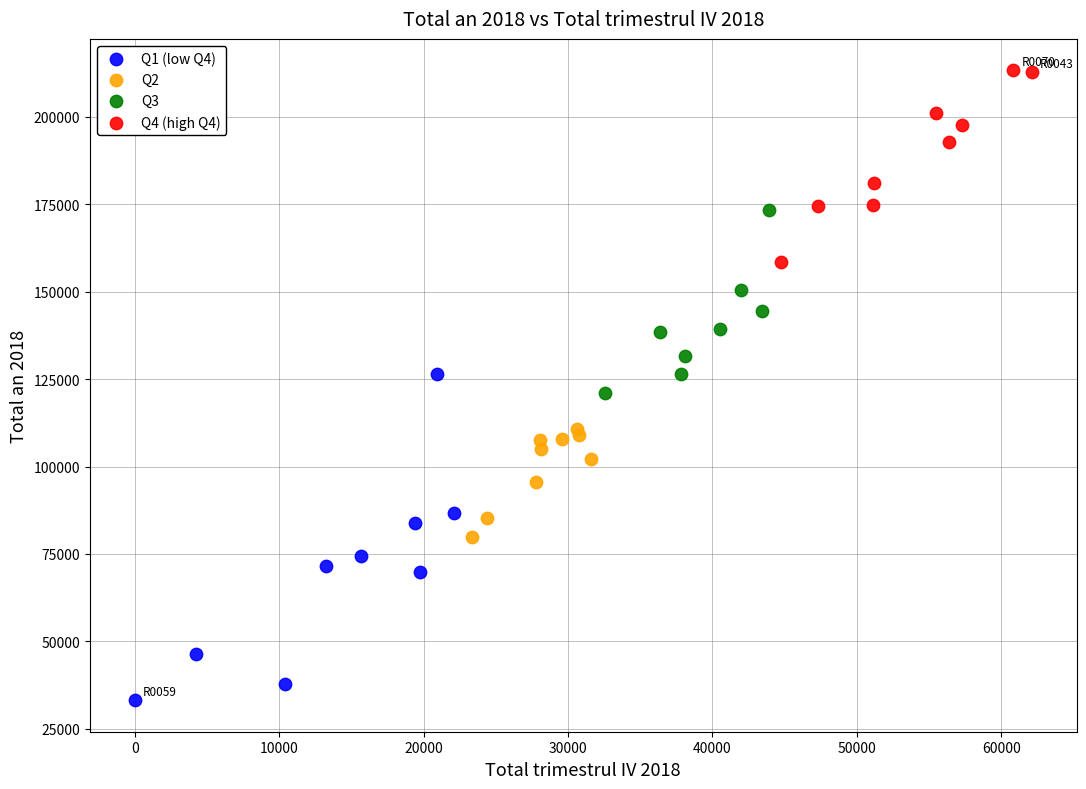

Which series contains the highest Y value?

Q4 (high Q4)